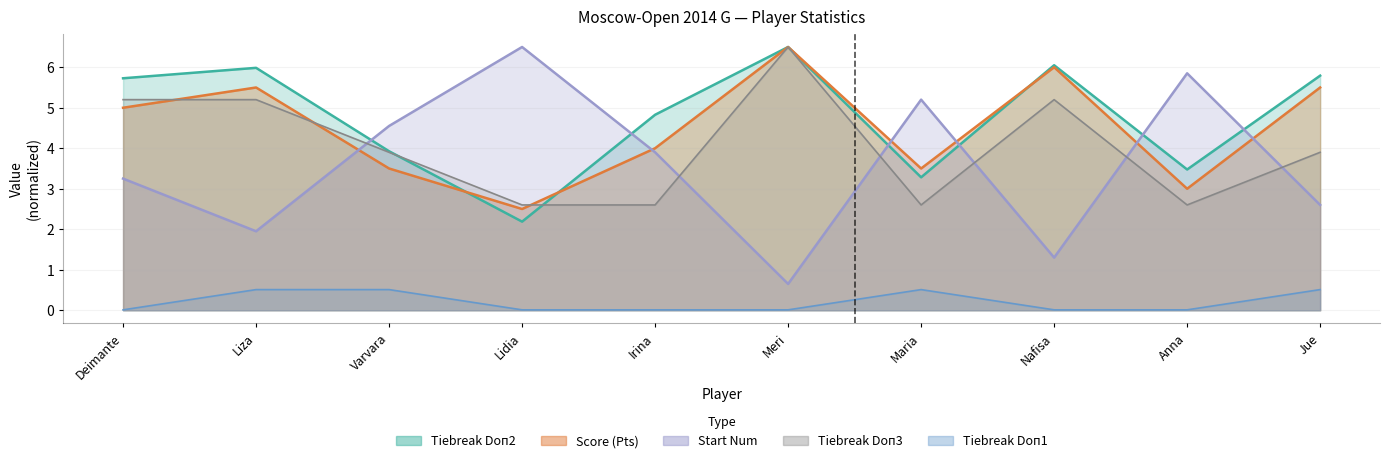

What is the sum of all Tiebreak Doп1 values?

2.1